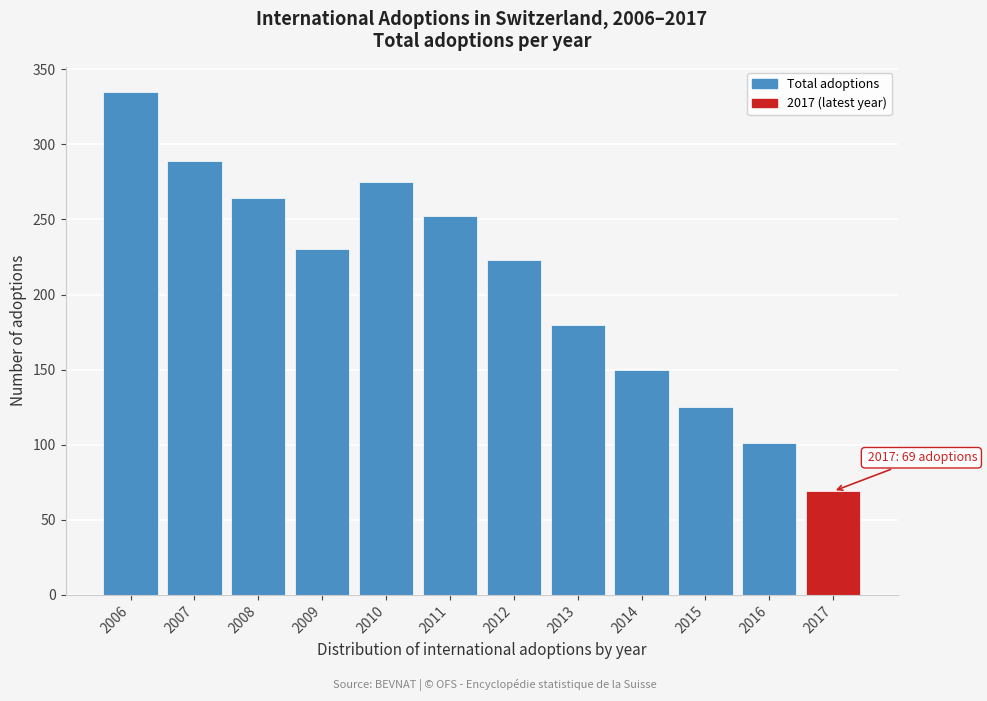

Reading right to left, extract all data points from this chart.

2017=69	2016=101	2015=125	2014=150	2013=180	2012=223	2011=252	2010=275	2009=230	2008=264	2007=289	2006=335